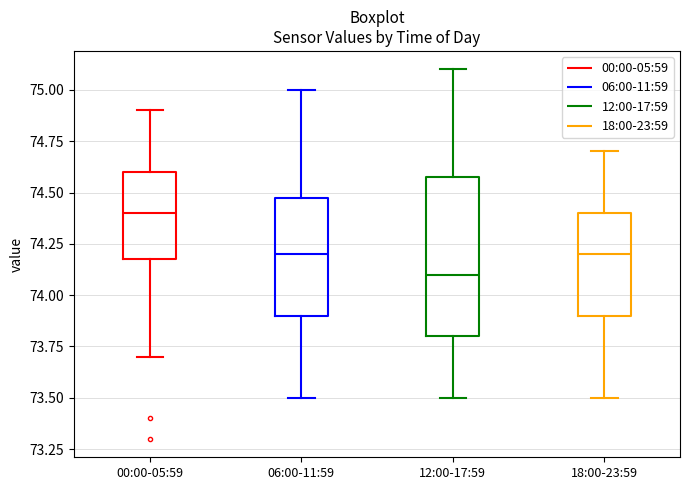

Reading left to right, transcribe this box plot: for each box, give where its median line is, the range the box spans, and where its two whiskers end, as read against the y-axis. The values are not printed on the chart, so give them approximately, as read against the axis.

00:00-05:59: median 74.4, box 74.2 to 74.6, whiskers 73.7 to 74.9
06:00-11:59: median 74.2, box 73.9 to 74.5, whiskers 73.5 to 75.0
12:00-17:59: median 74.1, box 73.8 to 74.6, whiskers 73.5 to 75.1
18:00-23:59: median 74.2, box 73.9 to 74.4, whiskers 73.5 to 74.7